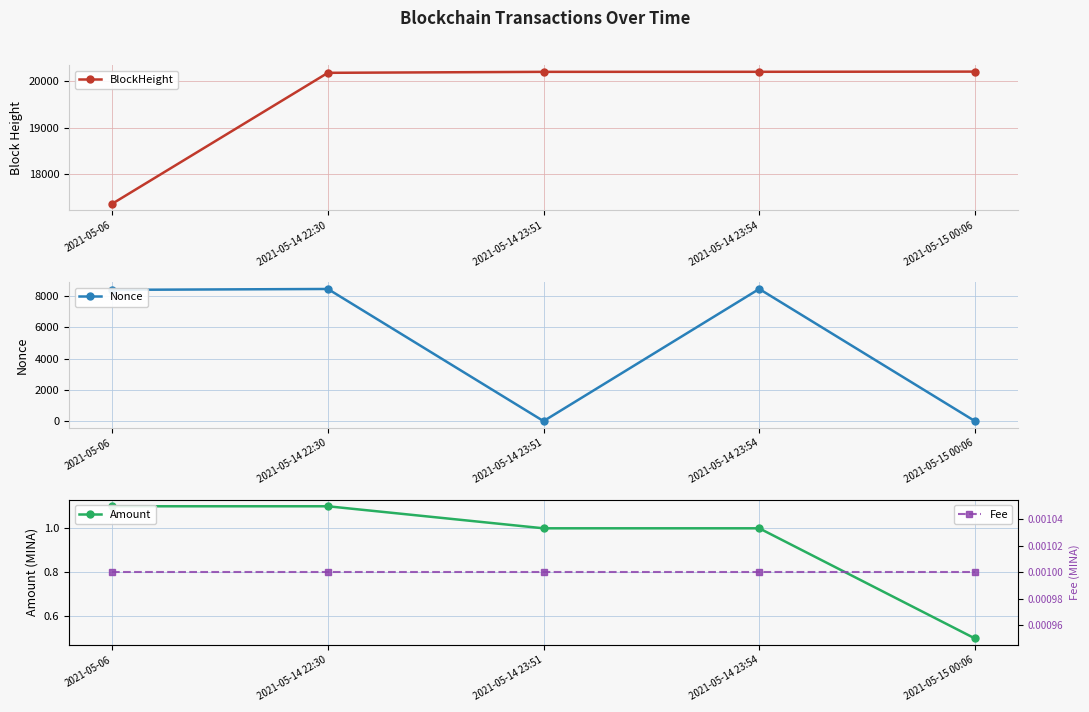

Which category has the lowest value in the Amount series?

2021-05-15 00:06